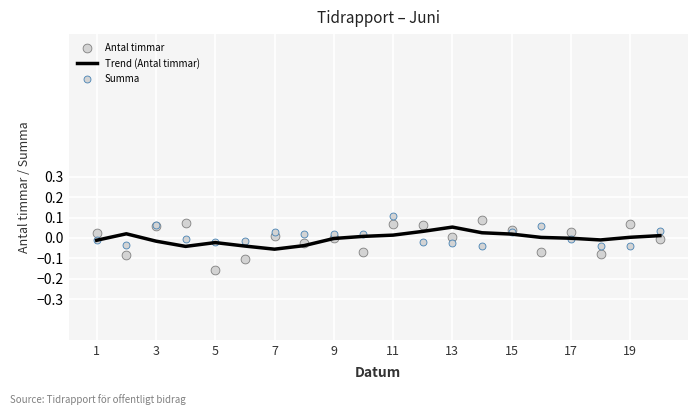

Which series contains the highest Y value?

Summa